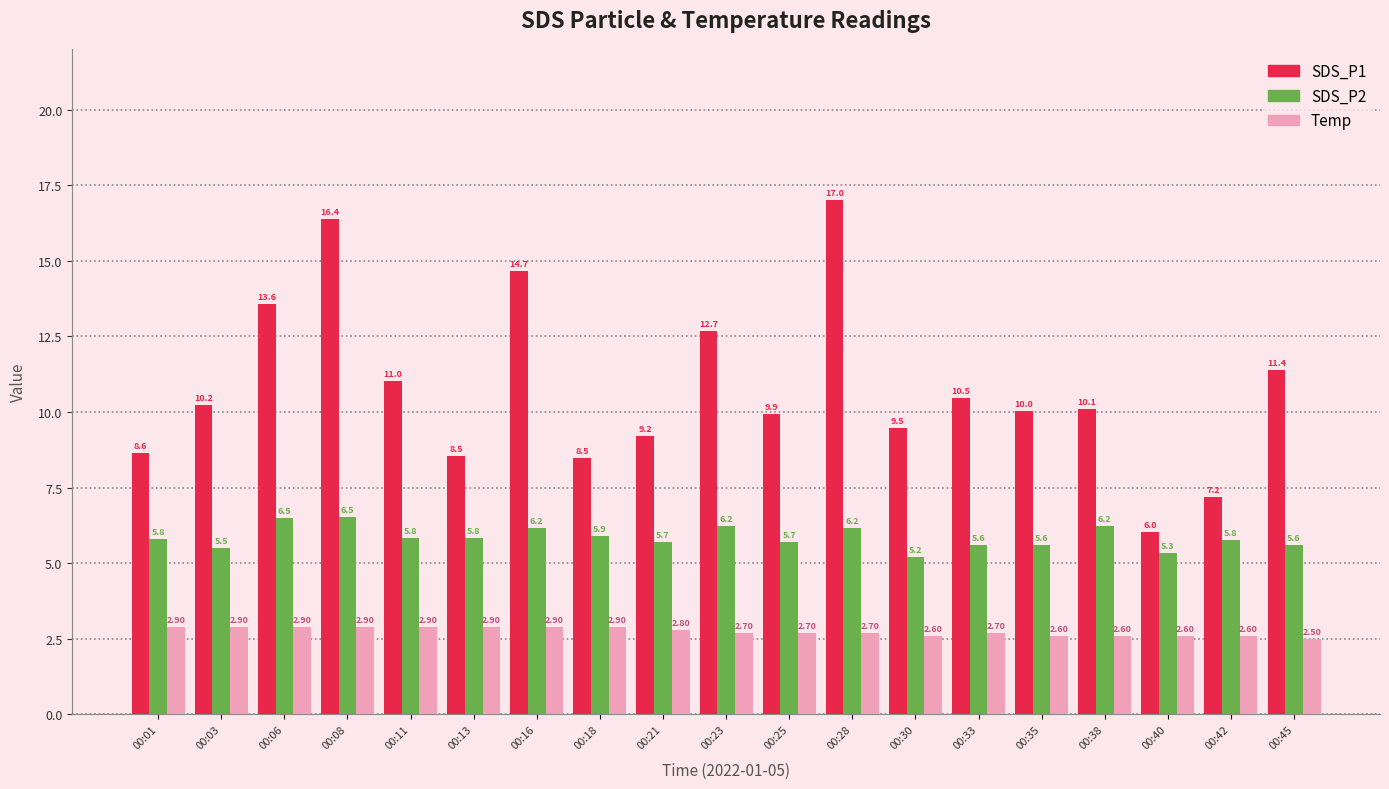

How many data points does each series have?

19